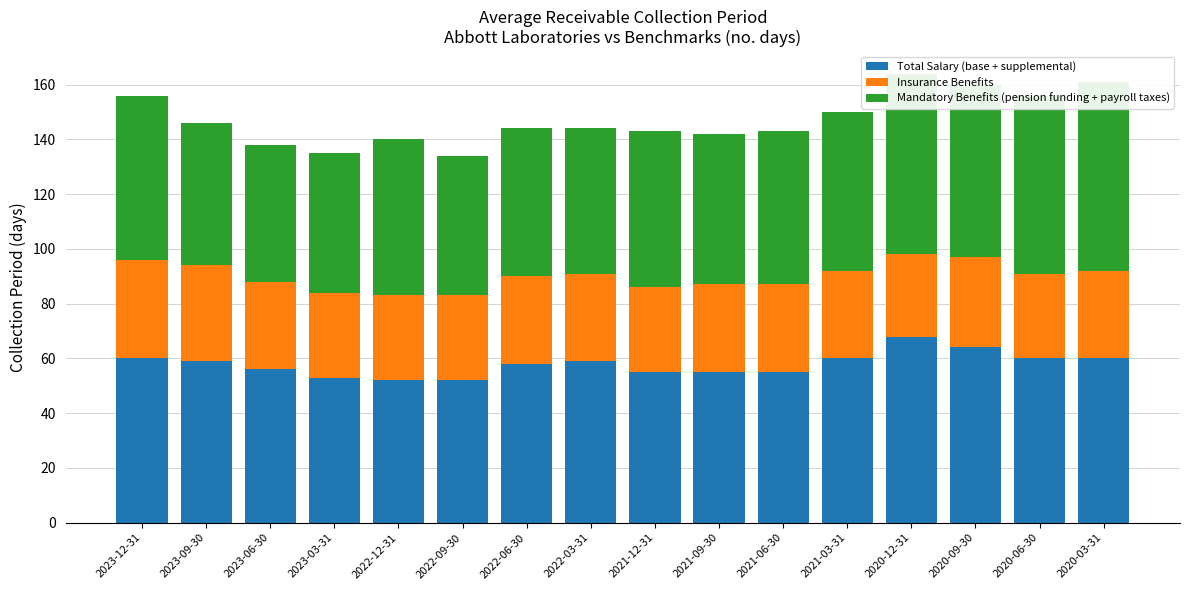

Reading left to right, list all the values displayed in this chart.

Total Salary (base + supplemental): 2023-12-31=60	2023-09-30=59	2023-06-30=56	2023-03-31=53	2022-12-31=52	2022-09-30=52	2022-06-30=58	2022-03-31=59	2021-12-31=55	2021-09-30=55	2021-06-30=55	2021-03-31=60	2020-12-31=68	2020-09-30=64	2020-06-30=60	2020-03-31=60
Insurance Benefits: 2023-12-31=36	2023-09-30=35	2023-06-30=32	2023-03-31=31	2022-12-31=31	2022-09-30=31	2022-06-30=32	2022-03-31=32	2021-12-31=31	2021-09-30=32	2021-06-30=32	2021-03-31=32	2020-12-31=30	2020-09-30=33	2020-06-30=31	2020-03-31=32
Mandatory Benefits (pension funding + payroll taxes): 2023-12-31=60	2023-09-30=52	2023-06-30=50	2023-03-31=51	2022-12-31=57	2022-09-30=51	2022-06-30=54	2022-03-31=53	2021-12-31=57	2021-09-30=55	2021-06-30=56	2021-03-31=58	2020-12-31=66	2020-09-30=63	2020-06-30=65	2020-03-31=69